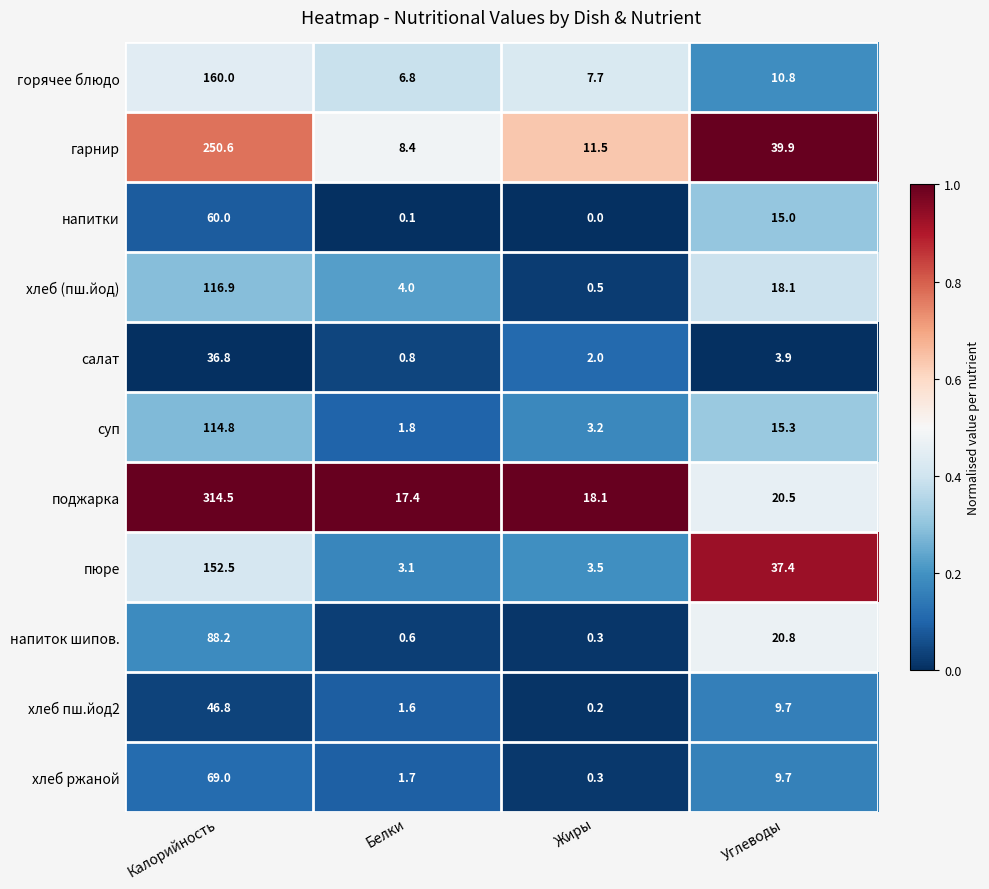

Which series has the largest total across all categories?

поджарка